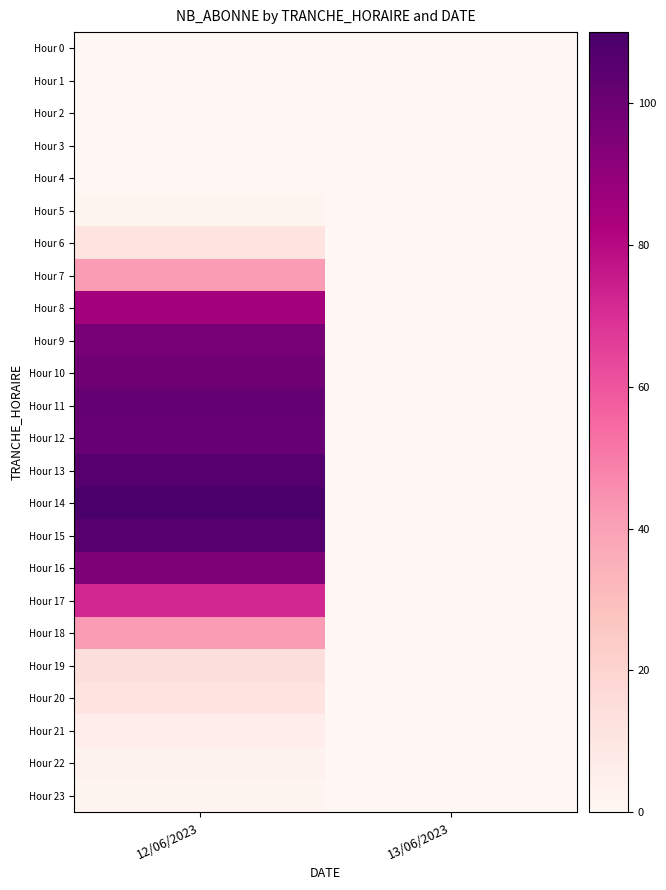

At how many categories does at least one series exceed 104?

1